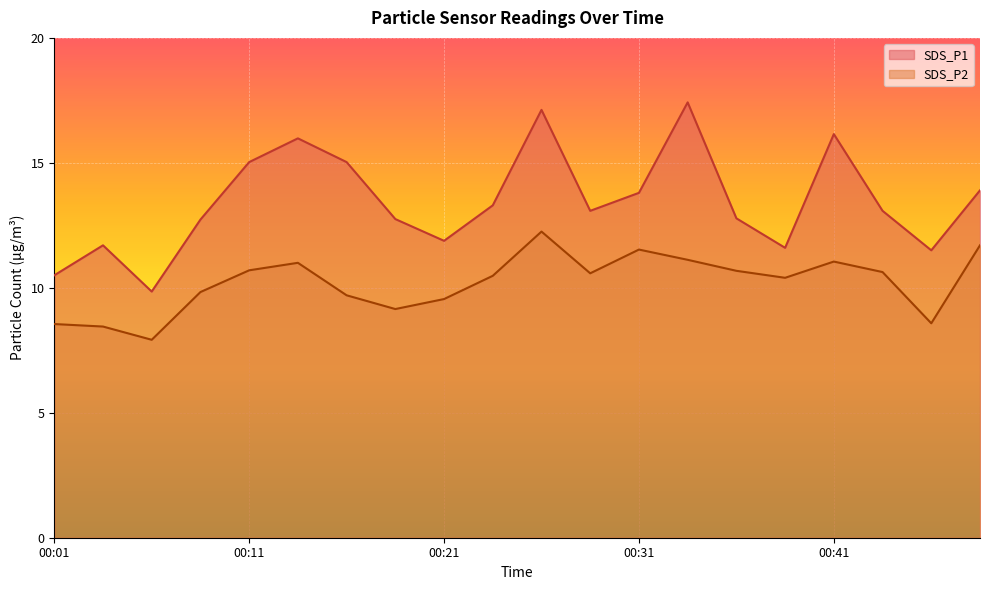

Which series has the largest range (max minus min)?

SDS_P1